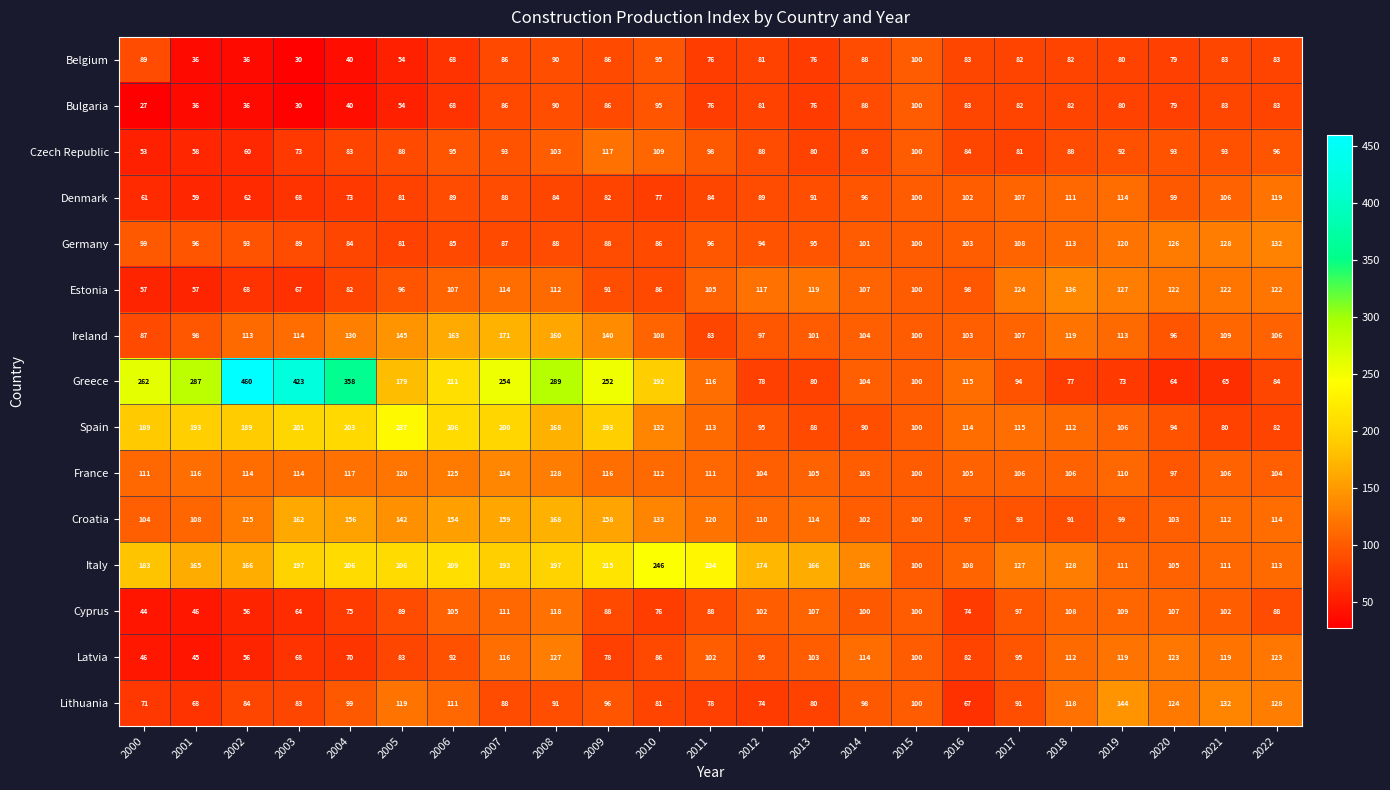

The France series shows 106 at 2018. True or false?

True